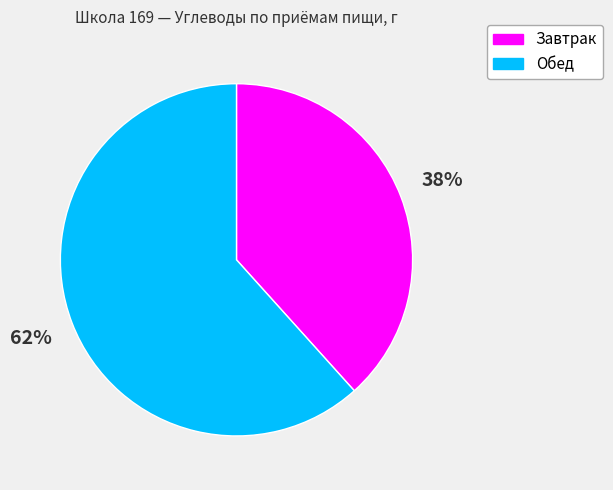

Count the number of slices in the pie.

2